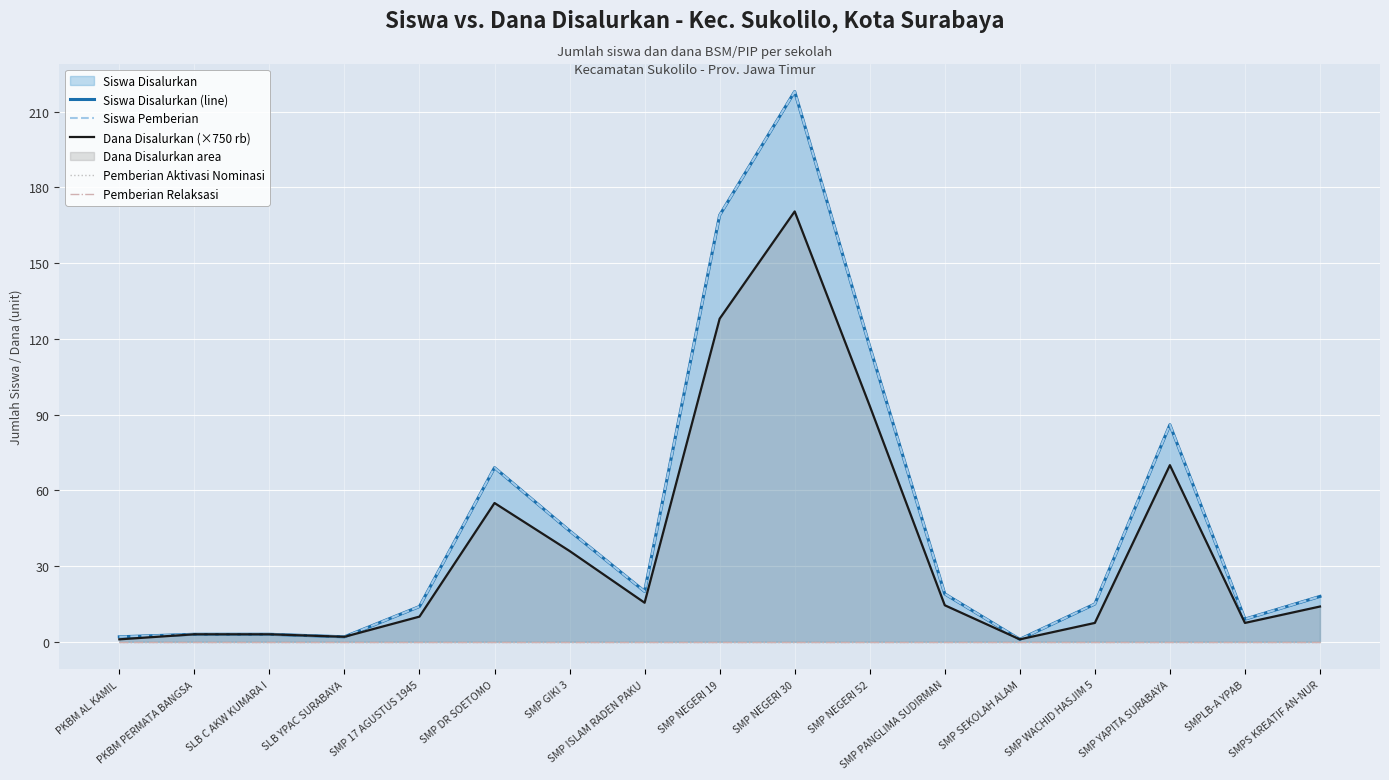

What is the maximum value for Siswa Pemberian?

218.0